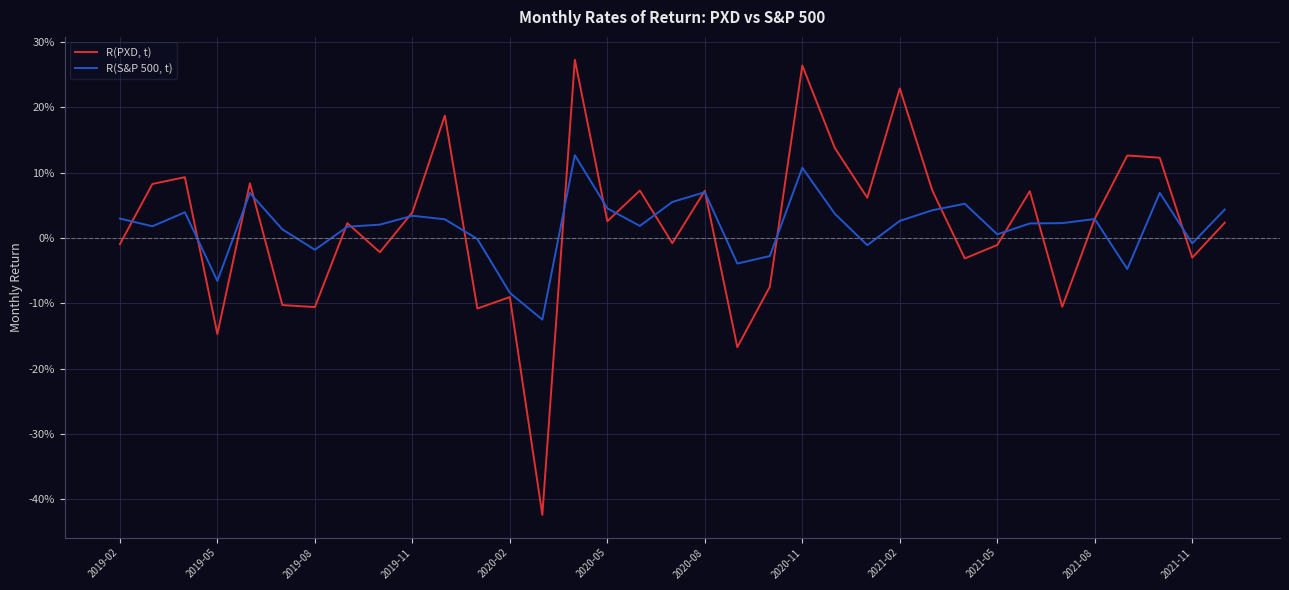

What are all the series names shown in the legend?

R(PXD, t), R(S&P 500, t)